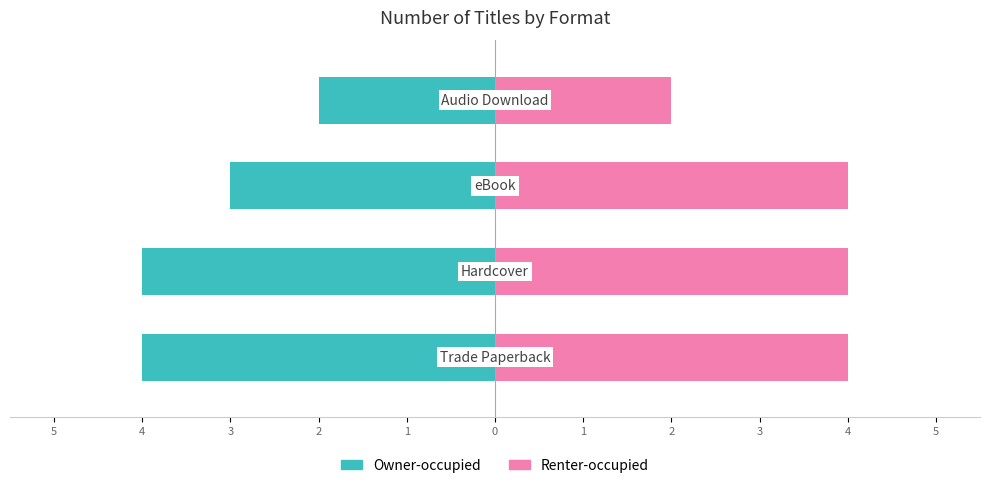

What is the value of the Owner-occupied bar at the 1st from the left?

-4